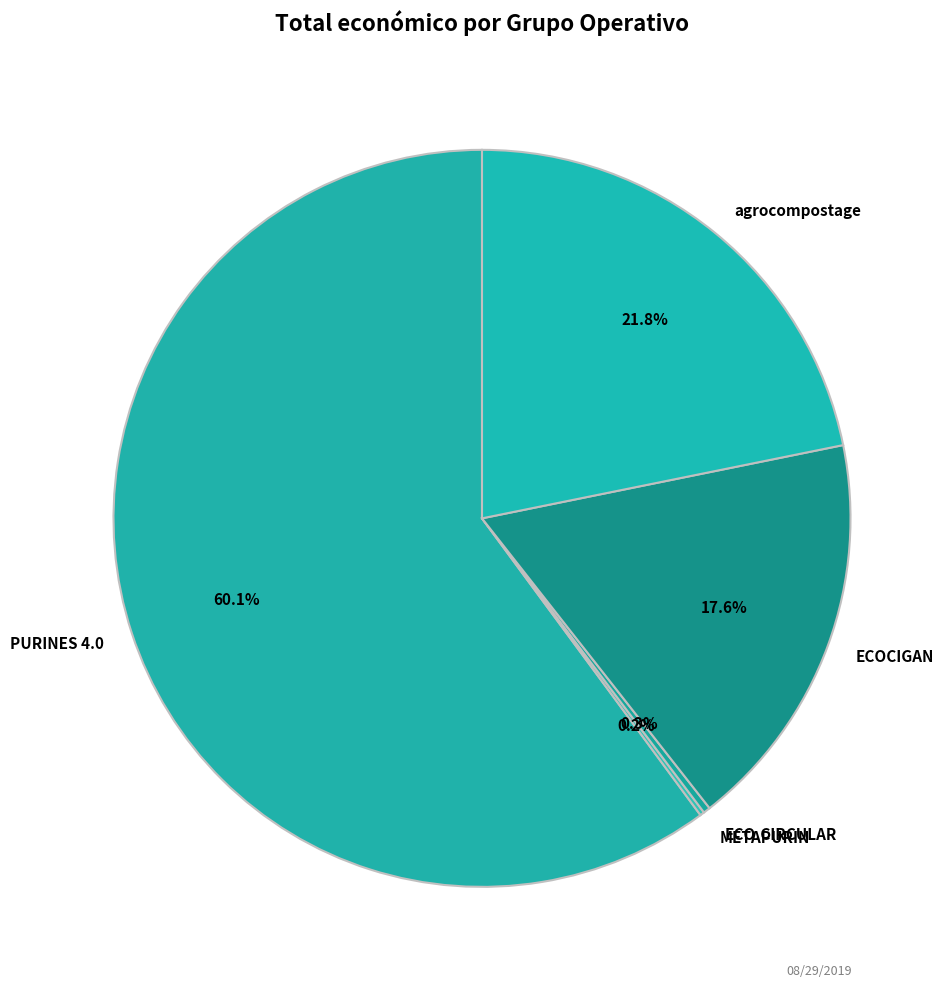

Which has a higher value, ECOCIGAN or PURINES 4.0?

PURINES 4.0